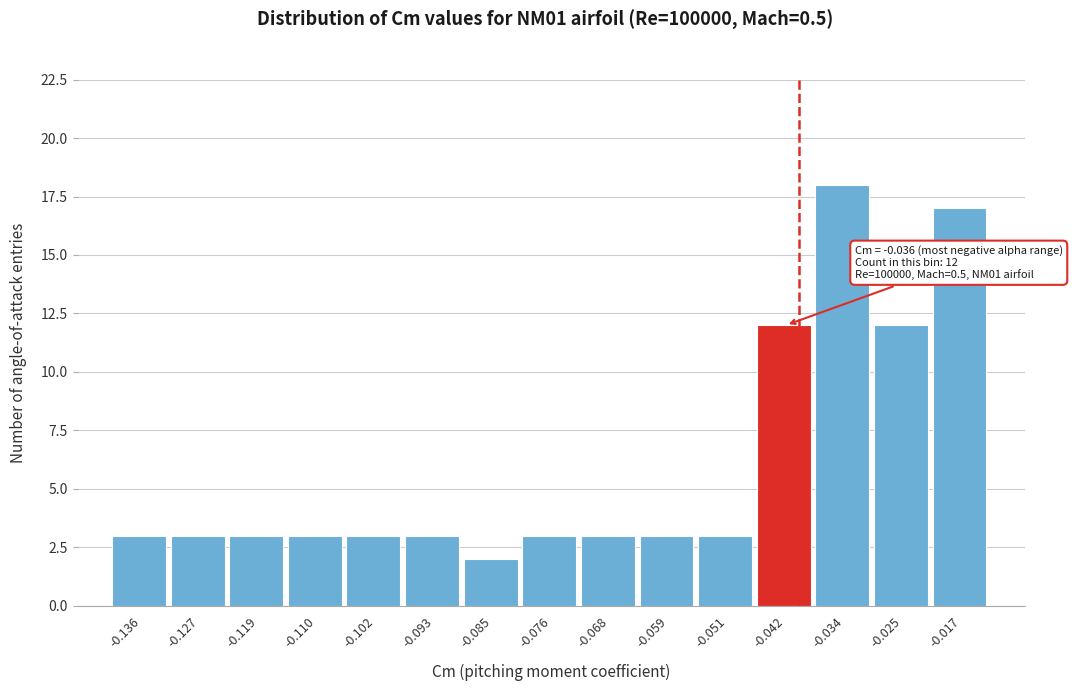

Reading right to left, transcribe all the data shown in this chart.

17	12	18	12	3	3	3	3	2	3	3	3	3	3	3